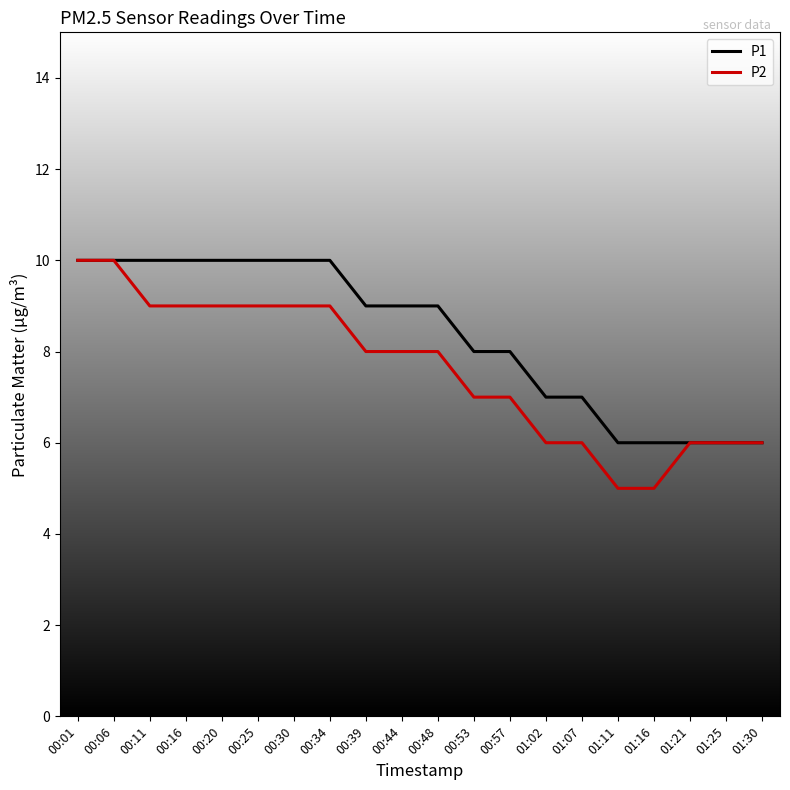

True or false: P2 has a value of 7 at 00:53.

True